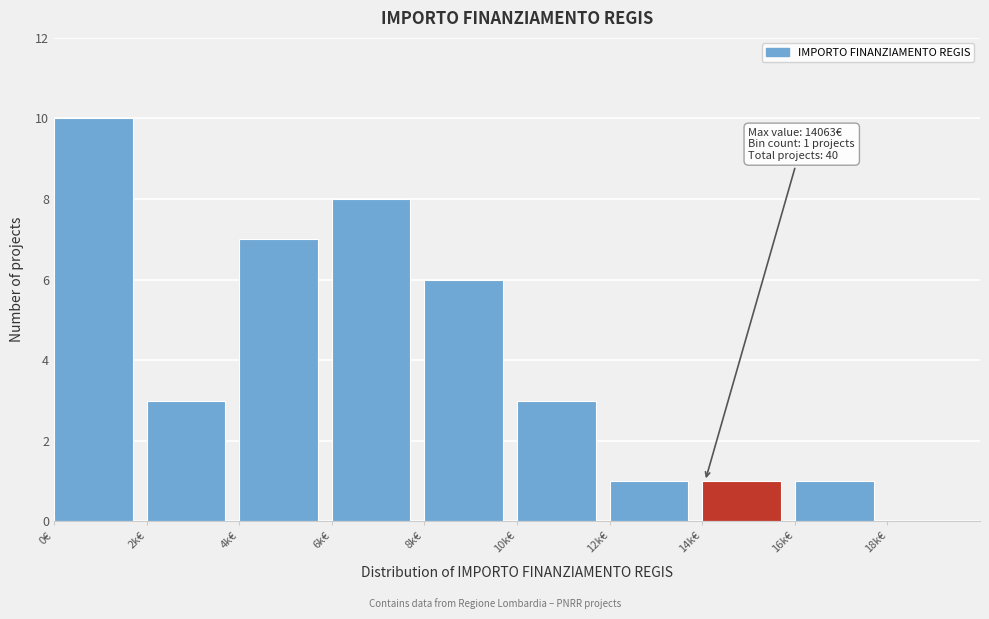

Reading left to right, transcribe all the data shown in this chart.

0€=10	2k€=3	4k€=7	6k€=8	8k€=6	10k€=3	12k€=1	14k€=1	16k€=1